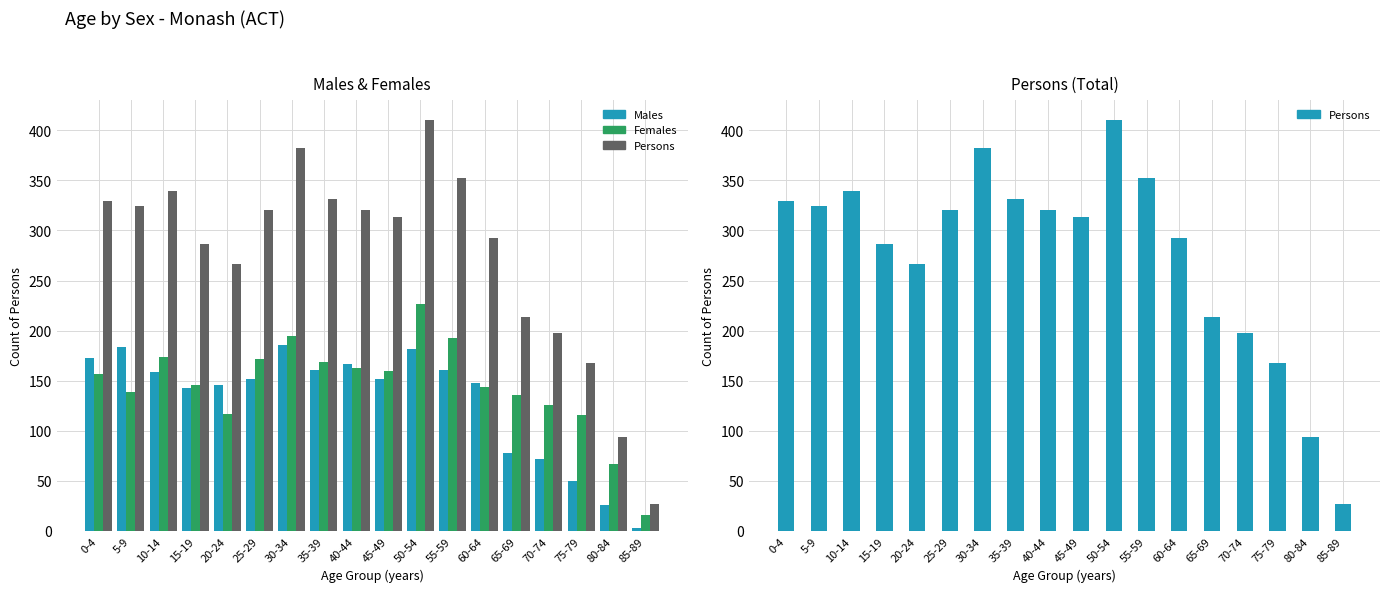

What is the average value of the Persons series?

276